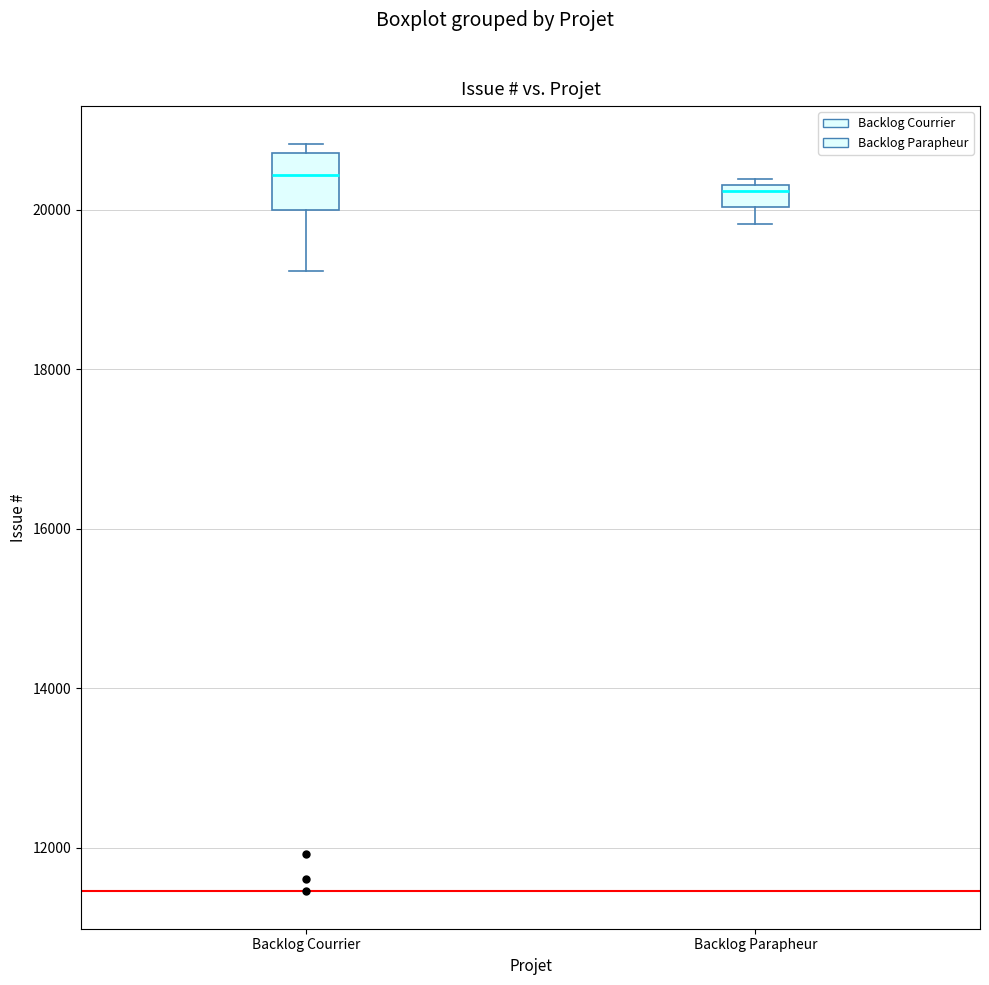

Where is the lower edge of the box for Backlog Courrier on the y-axis? The values are not printed on the chart, so give them approximately, as read against the axis.

20000